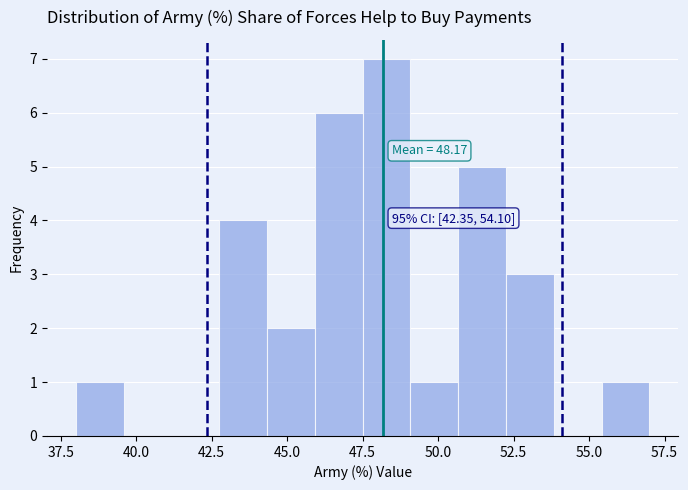

Read against the x-axis, roughly where is the centre of the tallest bar?

48.5